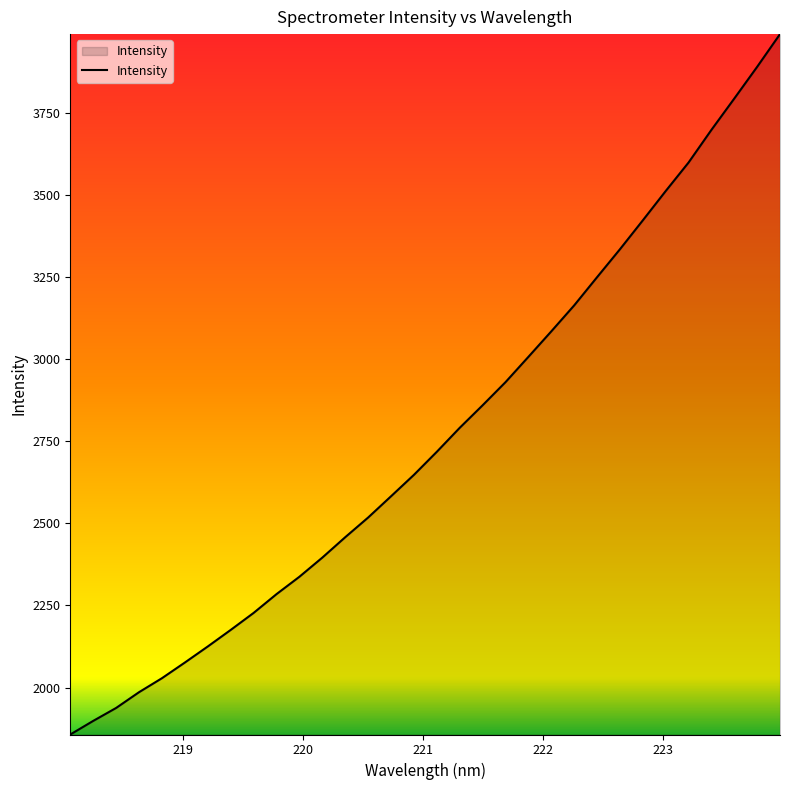

What is the greatest value displayed?

3989.3